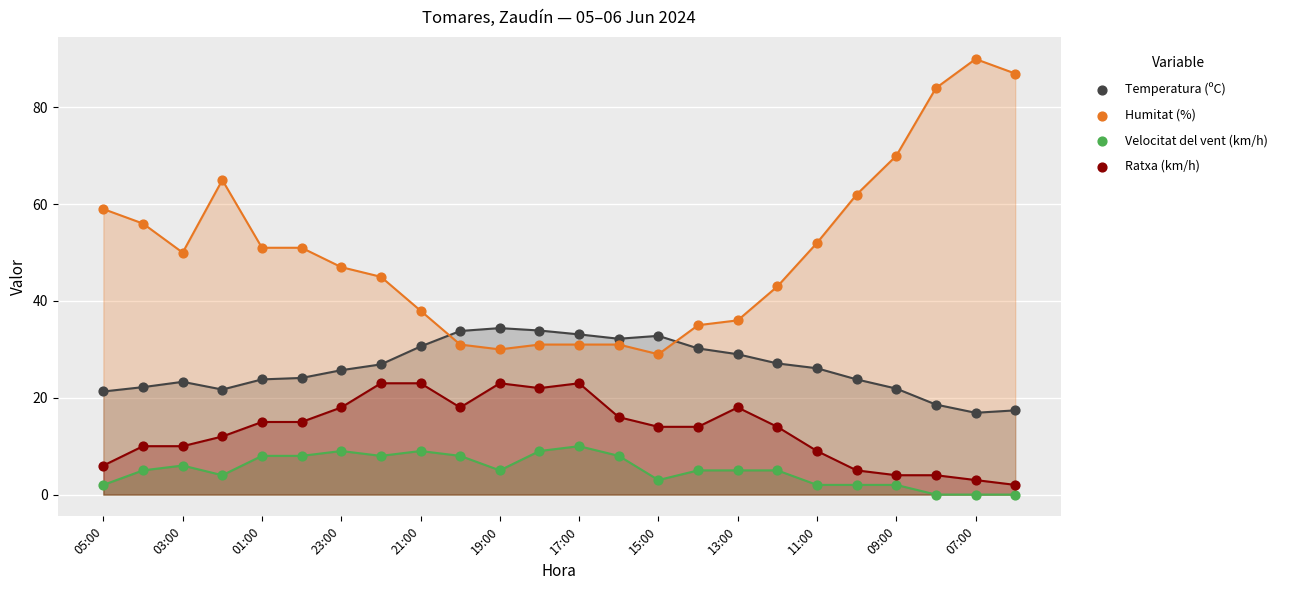

Which series reaches the maximum Y coordinate?

Humitat (%)